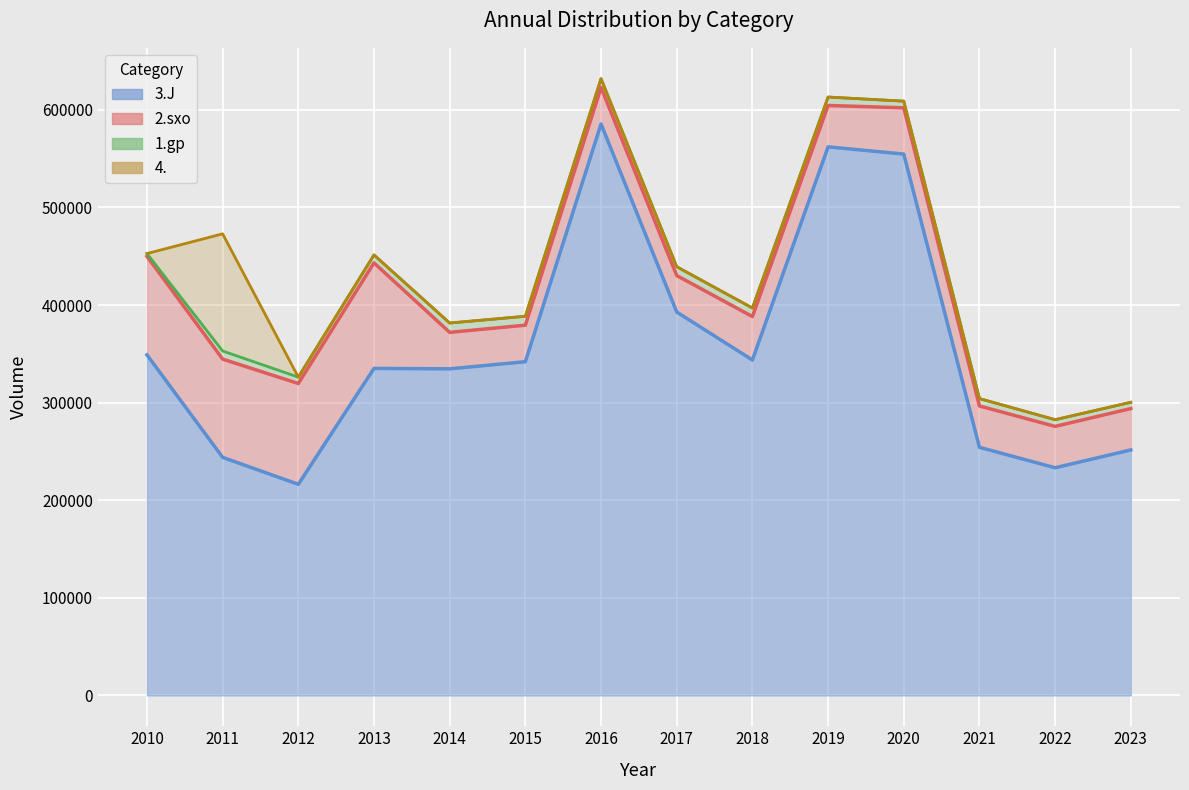

Which series ends up on top after the final intersection of 4. and 2.sxo?

2.sxo